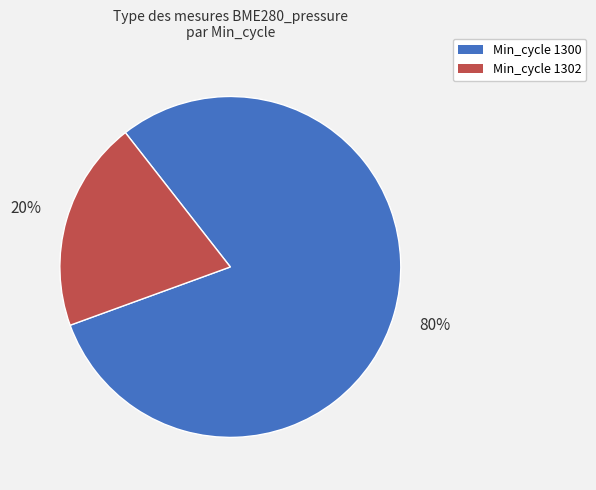

To the nearest percent, what percentage of the pie is Min_cycle 1300?

80%